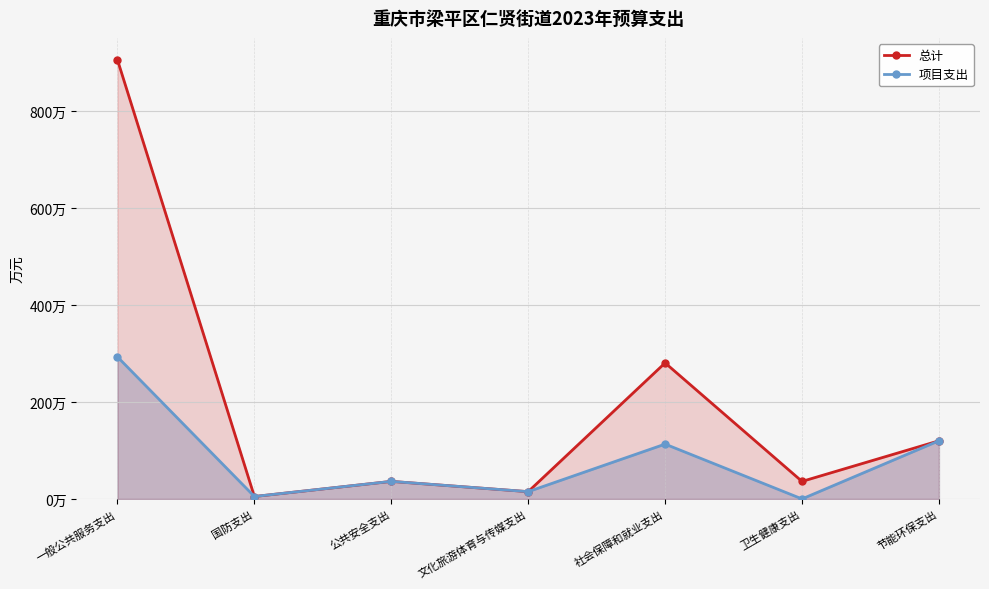

Does the chart display data point markers on the line(s)?

Yes